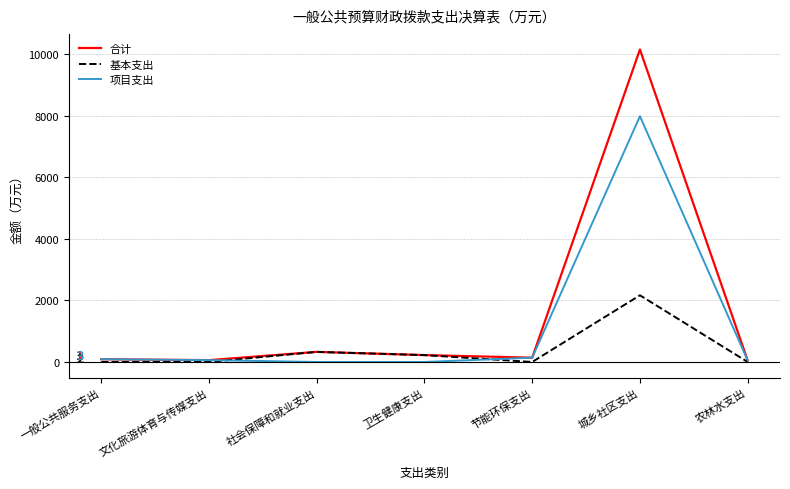

Does the chart display data point markers on the line(s)?

No